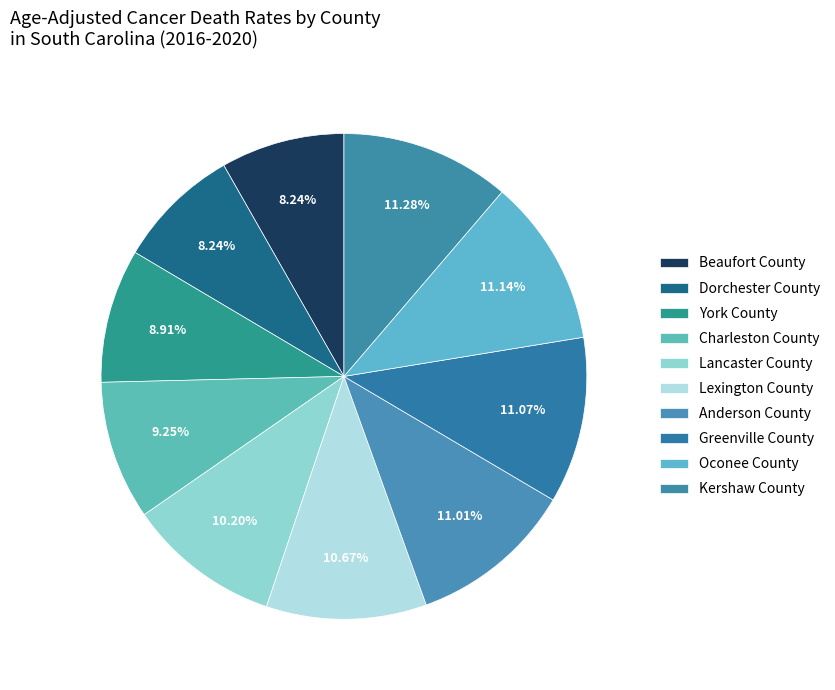

To the nearest percent, what is the difference between the largest and smallest slice percentages?

3%